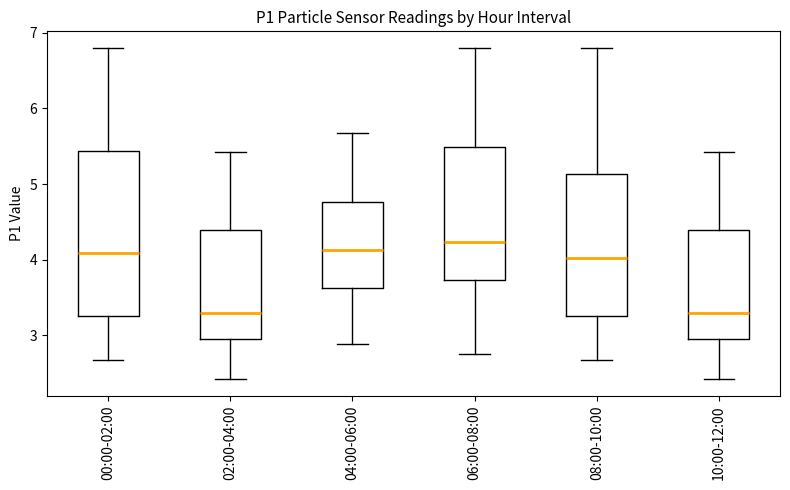

Reading left to right, transcribe this box plot: for each box, give where its median line is, the range the box spans, and where its two whiskers end, as read against the y-axis. The values are not printed on the chart, so give them approximately, as read against the axis.

00:00-02:00: median 4.1, box 3.3 to 5.4, whiskers 2.7 to 6.8
02:00-04:00: median 3.3, box 2.9 to 4.4, whiskers 2.4 to 5.4
04:00-06:00: median 4.1, box 3.6 to 4.8, whiskers 2.9 to 5.7
06:00-08:00: median 4.2, box 3.7 to 5.5, whiskers 2.8 to 6.8
08:00-10:00: median 4.0, box 3.3 to 5.1, whiskers 2.7 to 6.8
10:00-12:00: median 3.3, box 2.9 to 4.4, whiskers 2.4 to 5.4